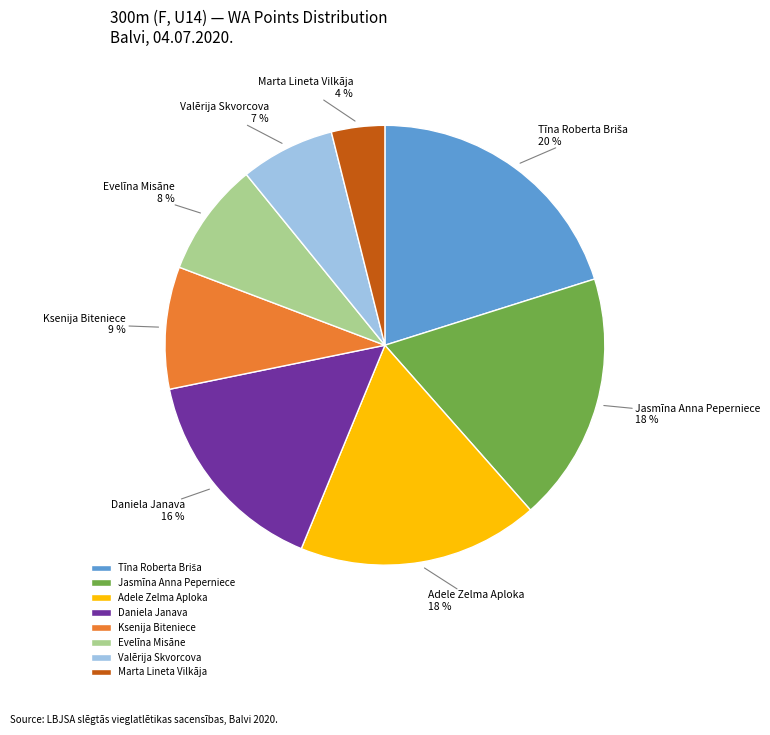

To the nearest percent, what portion does Daniela Janava represent?

16%